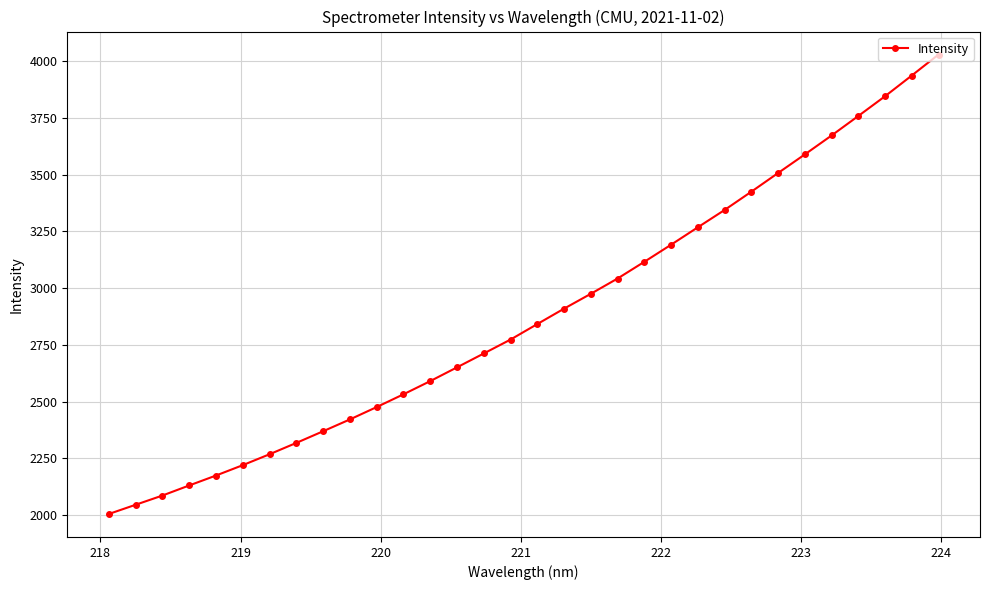

What is the sum of all values?

92229.9